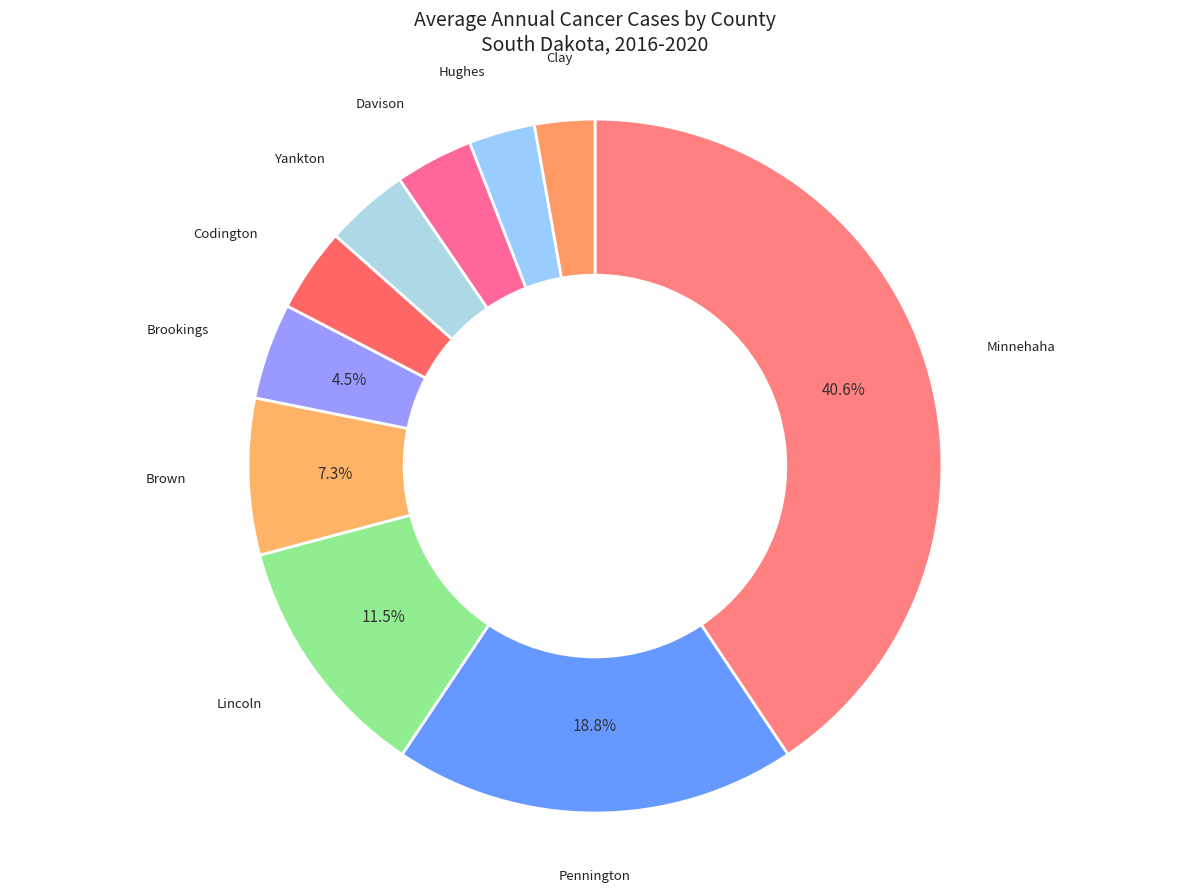

How many segments does this pie chart have?

10